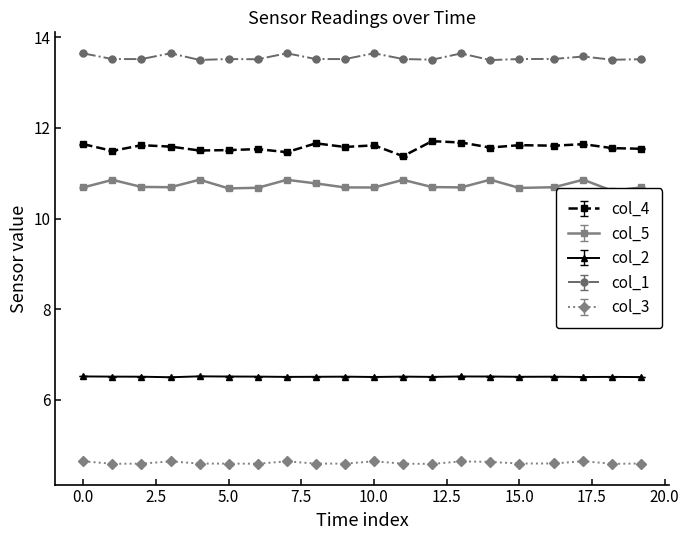

What is the difference between the maximum and minimum values in the col_5 series?

0.2